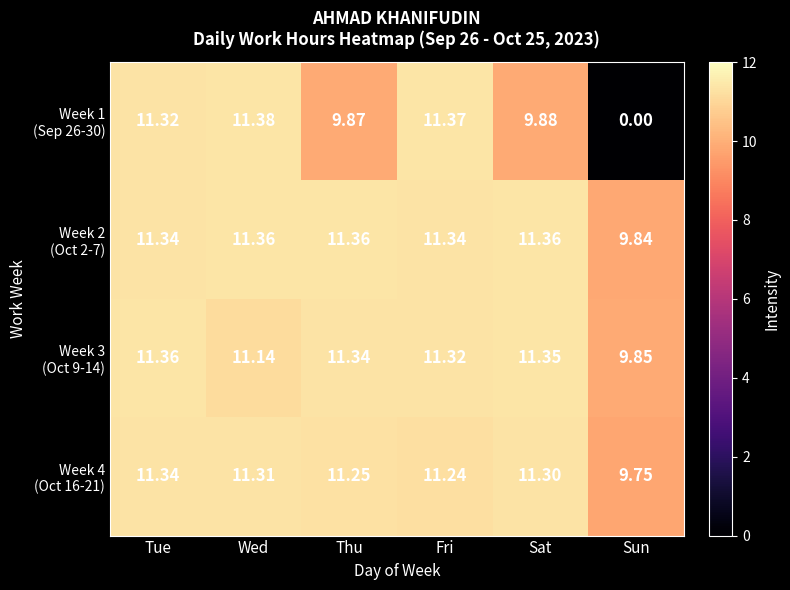

Which label corresponds to the largest value in the chart?

Wed